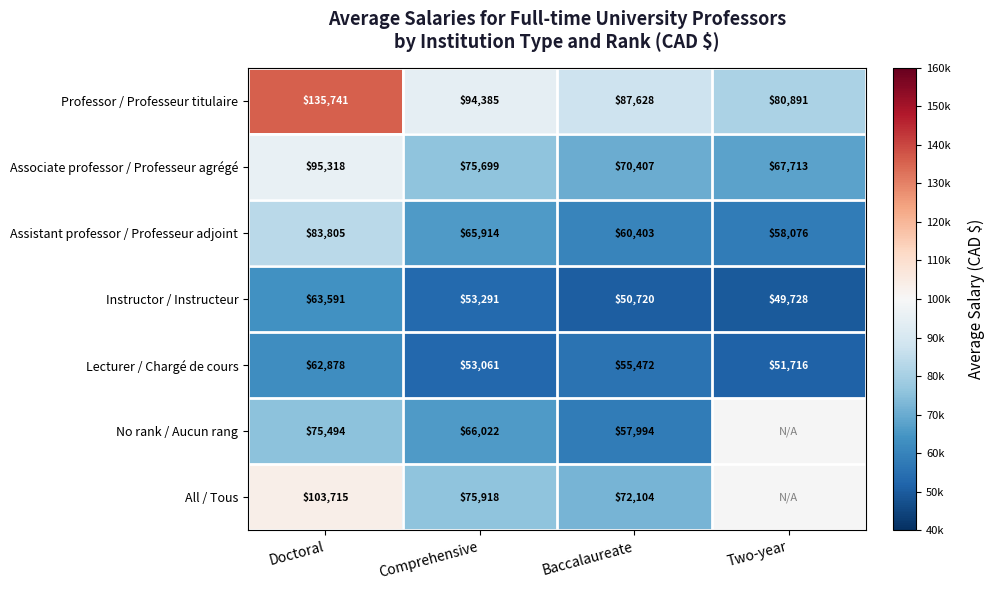

The Lecturer / Chargé de cours series shows 92599.1 at Comprehensive. True or false?

False